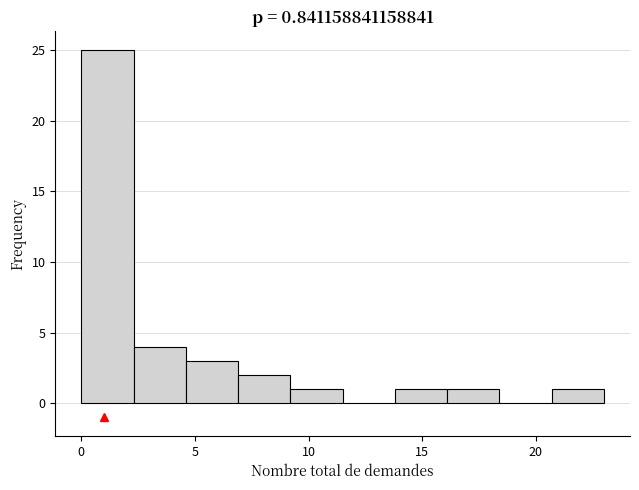

Which range on the x-axis has the tallest bar?

0.0 to 2.3